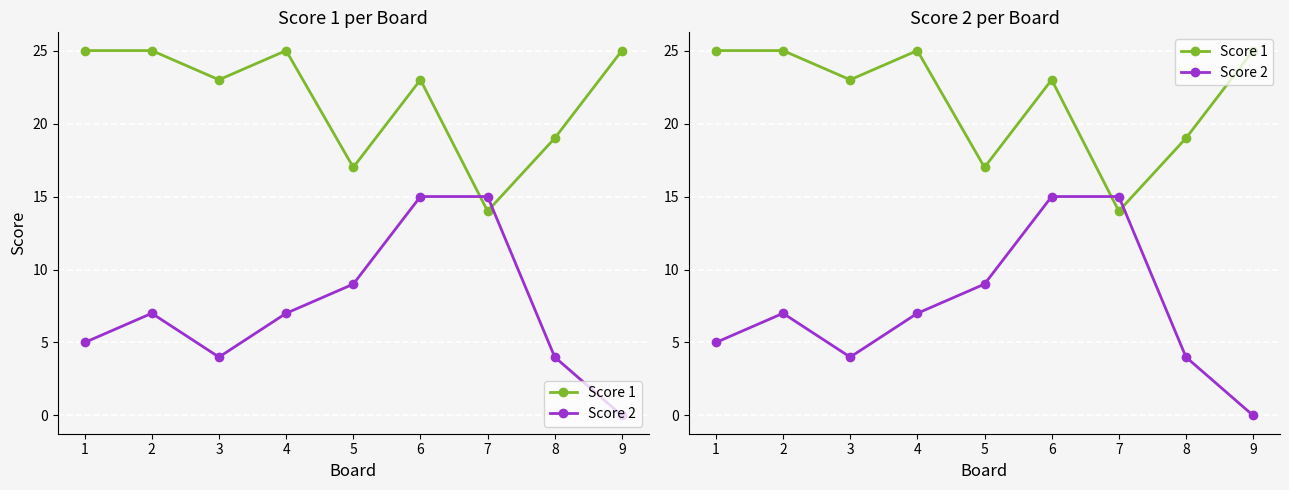

True or false: Score 2 and Score 1 intersect in this chart.

True